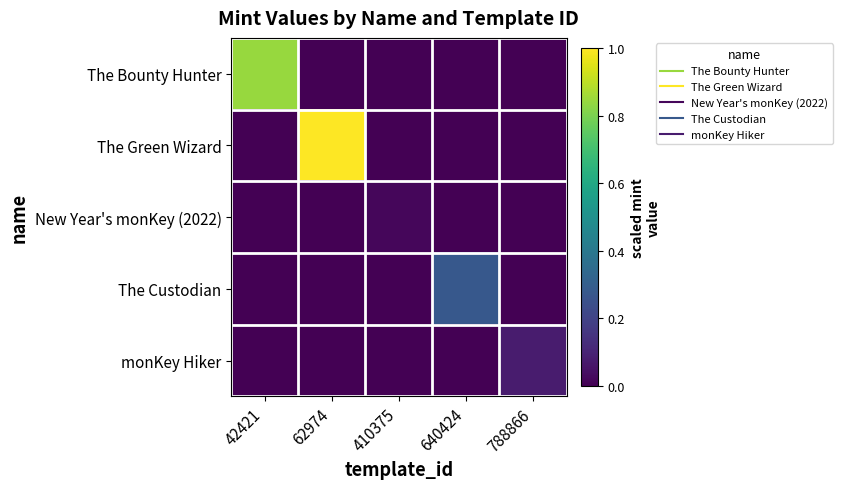

Reading right to left, extract all data points from this chart.

The Bounty Hunter: 788866=0.0	640424=0.0	410375=0.0	62974=0.0	42421=0.8
The Green Wizard: 788866=0.0	640424=0.0	410375=0.0	62974=1.0	42421=0.0
New Year's monKey (2022): 788866=0.0	640424=0.0	410375=0.0	62974=0.0	42421=0.0
The Custodian: 788866=0.0	640424=0.3	410375=0.0	62974=0.0	42421=0.0
monKey Hiker: 788866=0.1	640424=0.0	410375=0.0	62974=0.0	42421=0.0